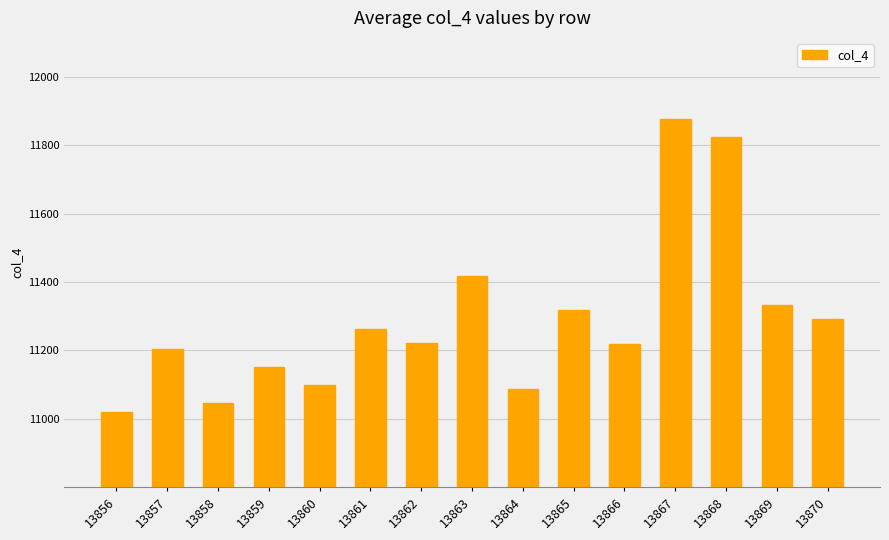

How many data points does each series have?

15